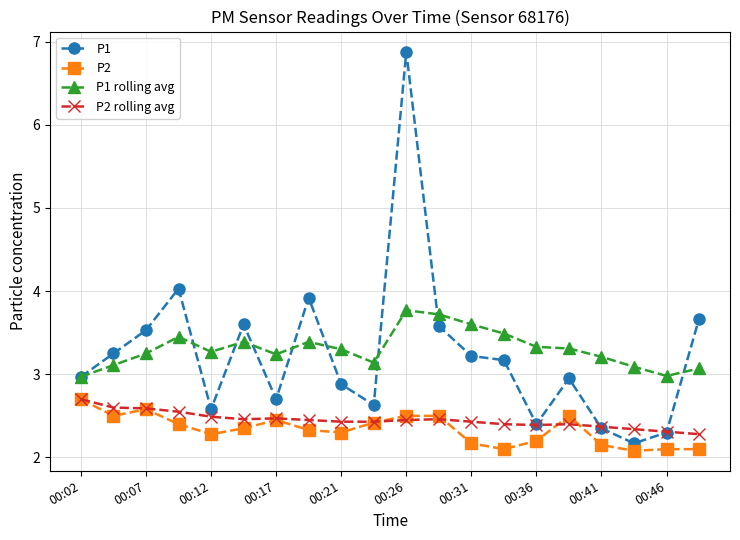

True or false: P2 and P1 rolling avg cross at least once.

False